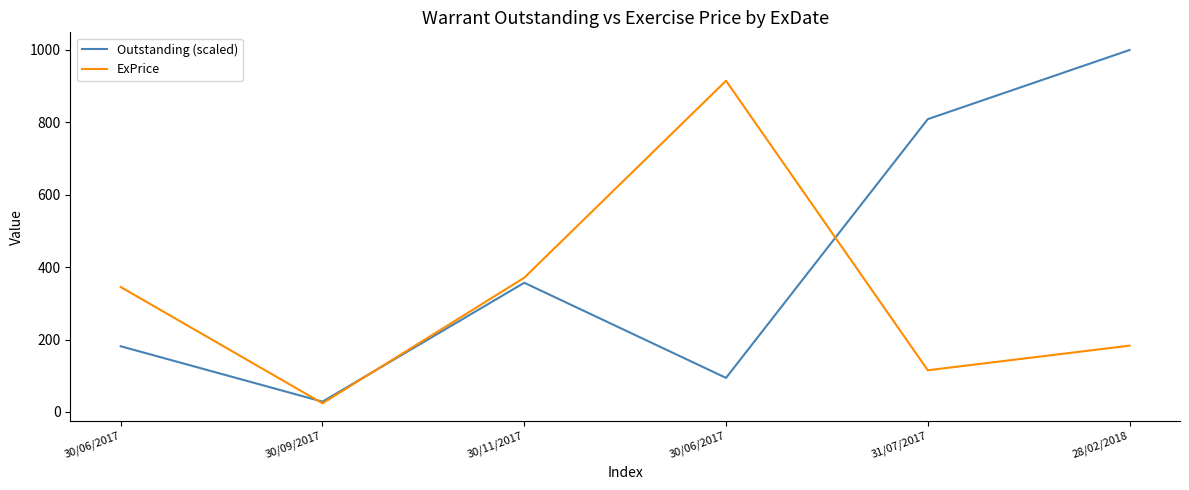

What is the value of the Outstanding (scaled) point at the 3rd from the left?

356.8